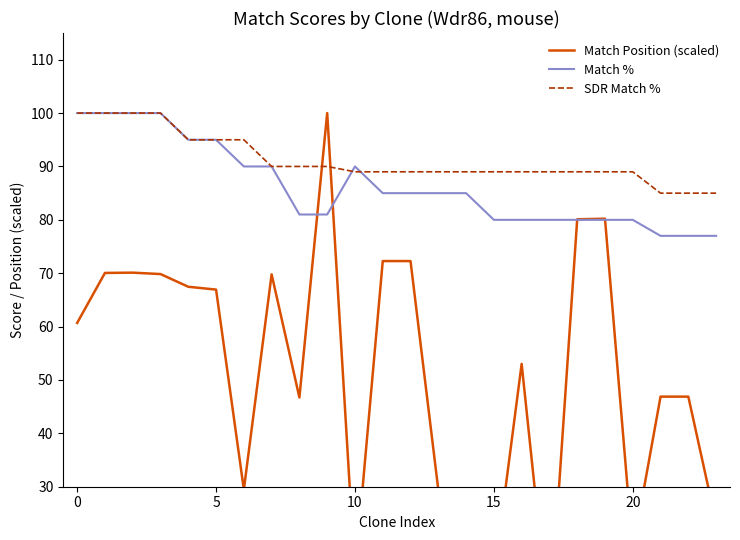

The value of SDR Match % at 22 is 85.0. True or false?

True